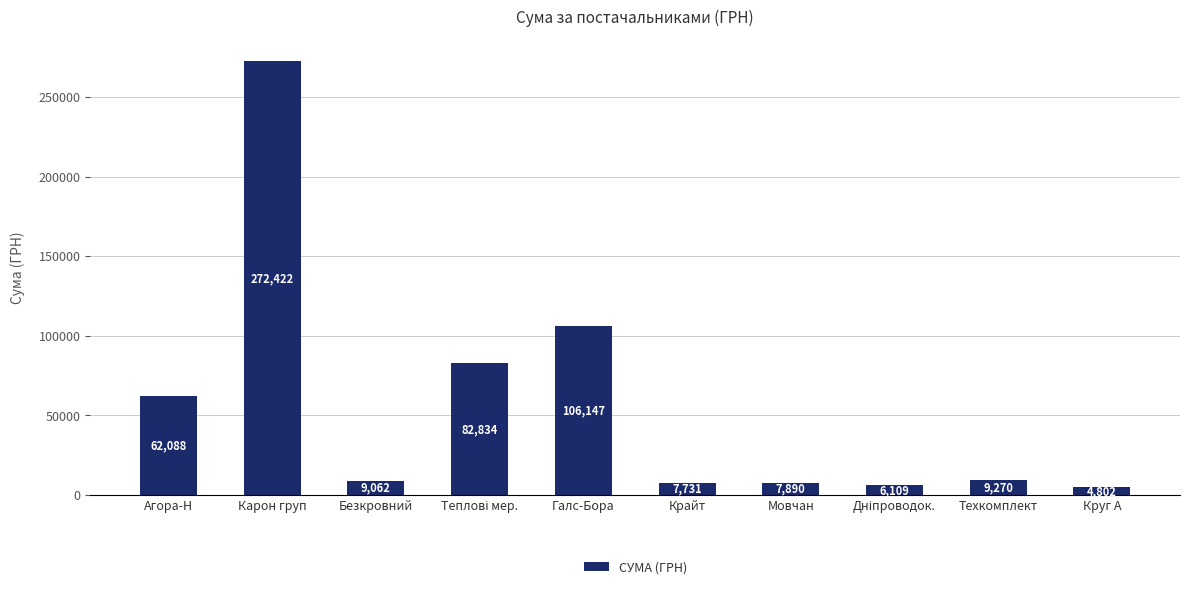

What is the average value?

56835.5